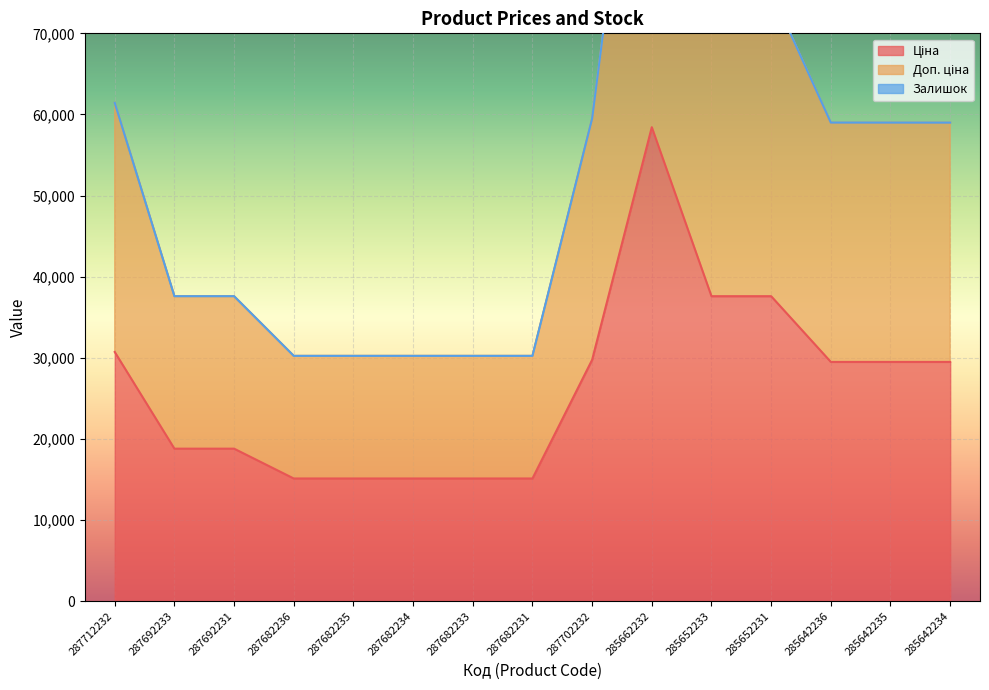

The value of Ціна at 287682233 is 15120.0. True or false?

True